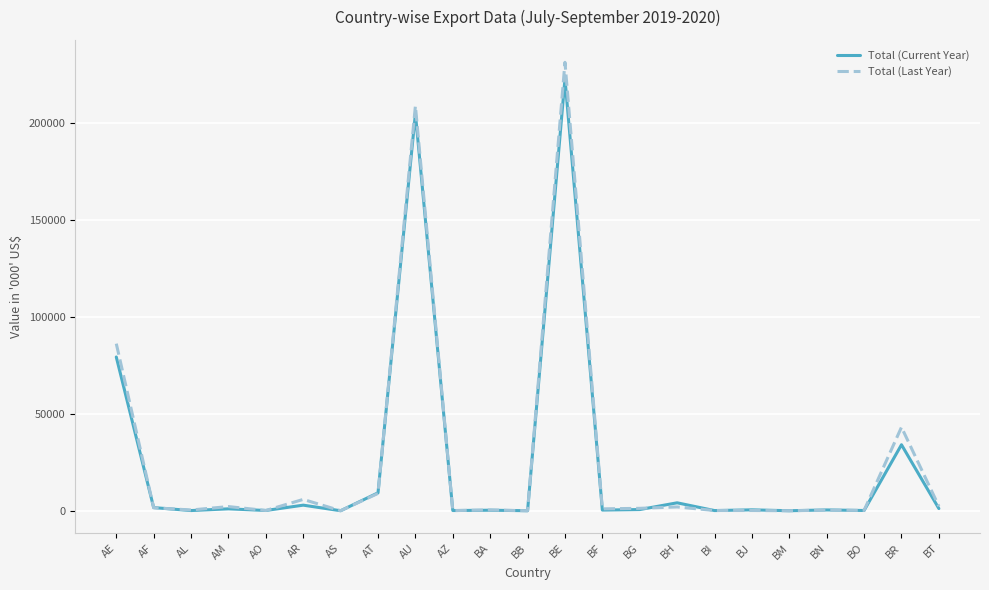

What is the sum of the Total (Current Year) values at BH and BT?

5211.4